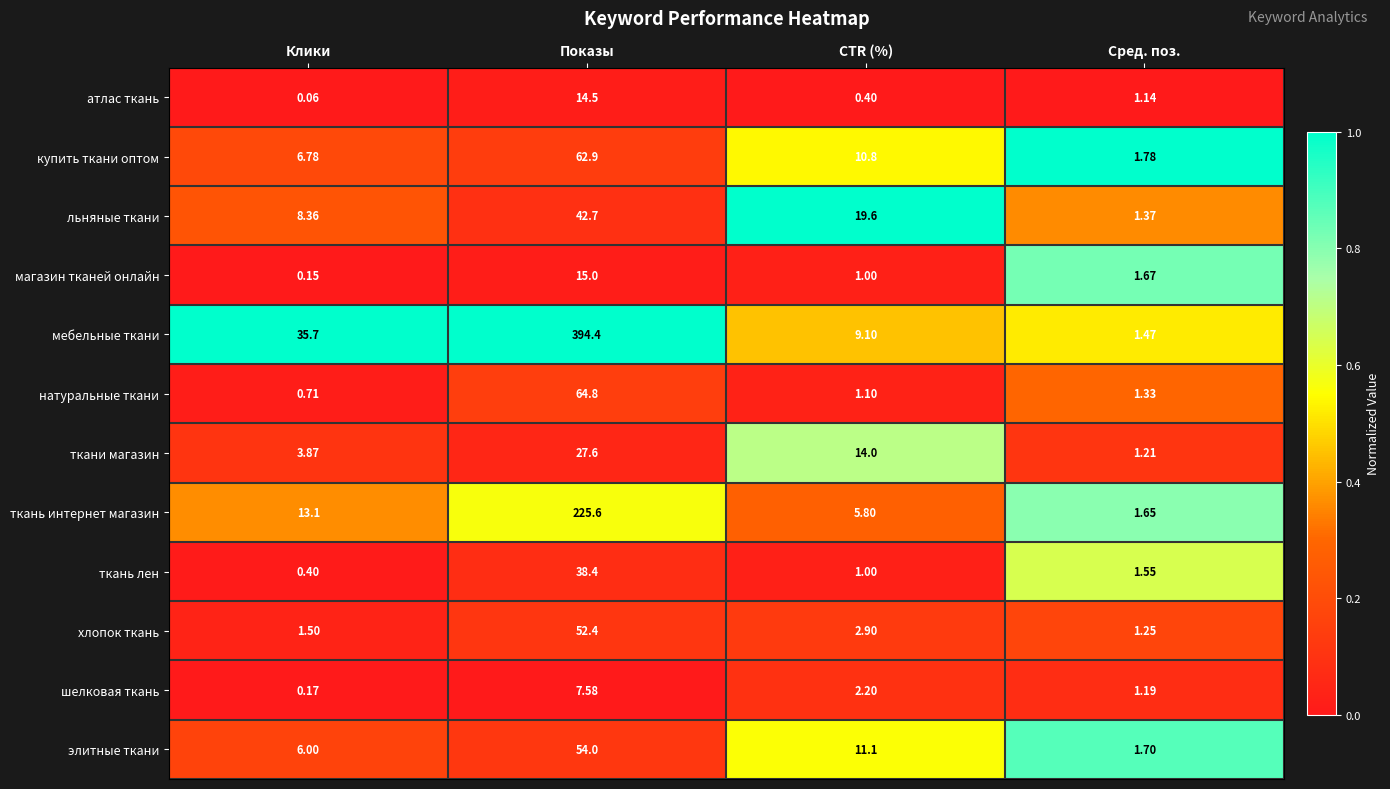

Which label corresponds to the largest value in the chart?

Показы